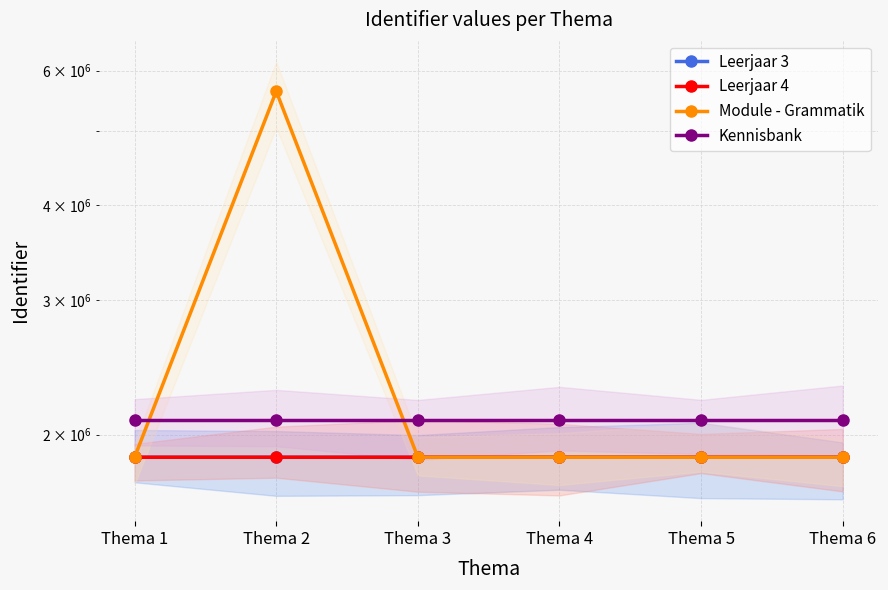

True or false: Leerjaar 4 has more than 2 points higher than both neighbors.

False